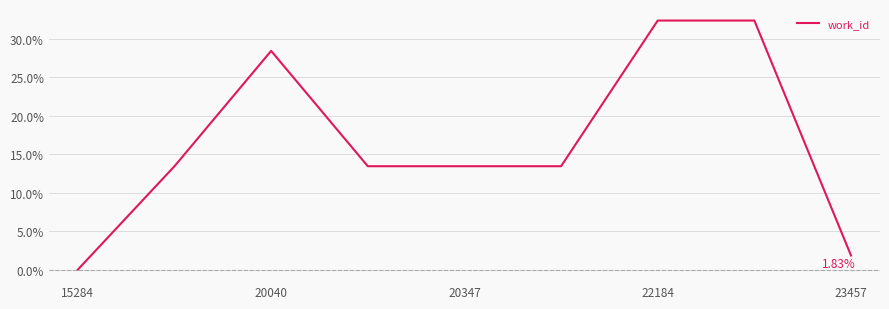

What is the difference between the maximum and minimum values?

32.3